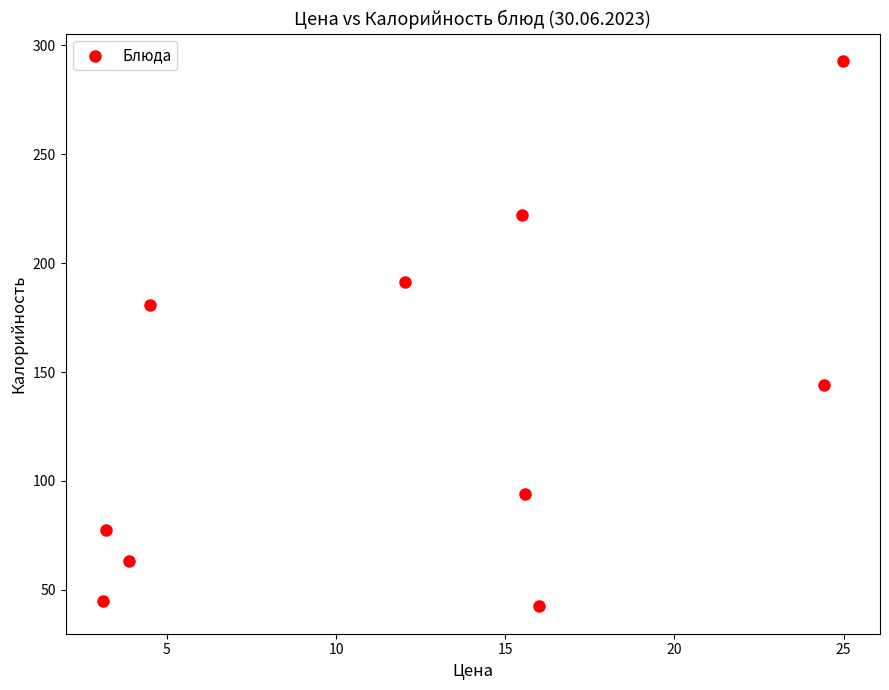

What is the average X value?

12.3